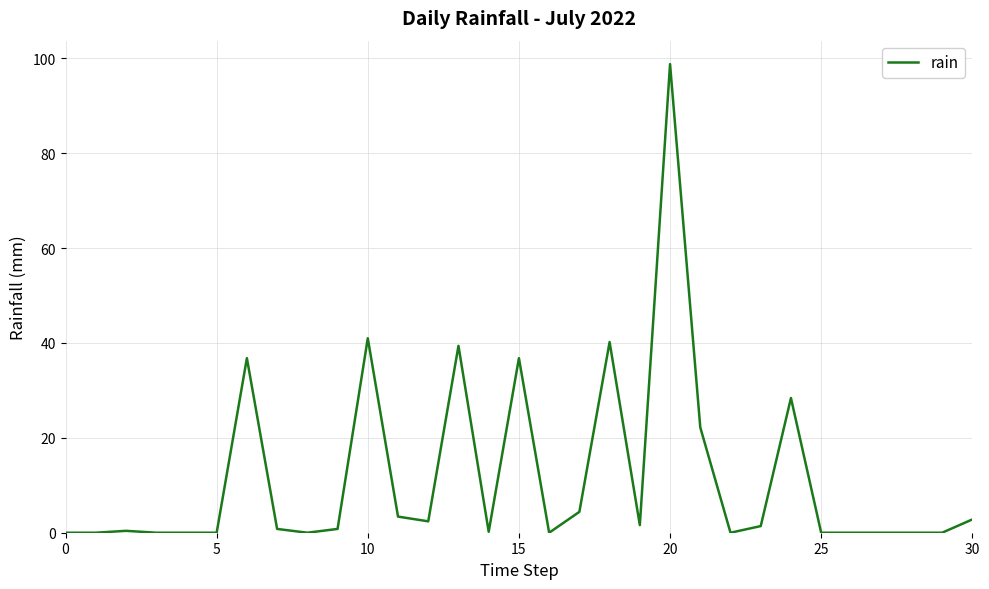

What is the difference between the maximum and minimum values?

98.8